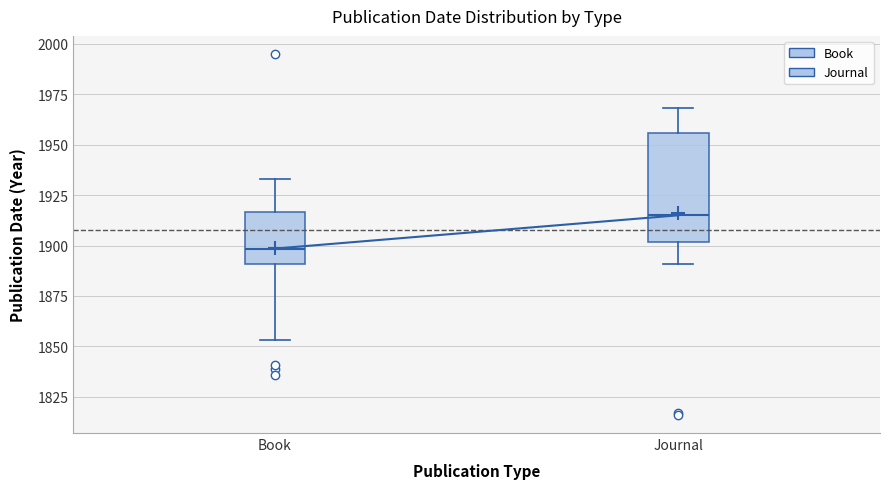

Where is the lower edge of the box for Journal on the y-axis? The values are not printed on the chart, so give them approximately, as read against the axis.

1900